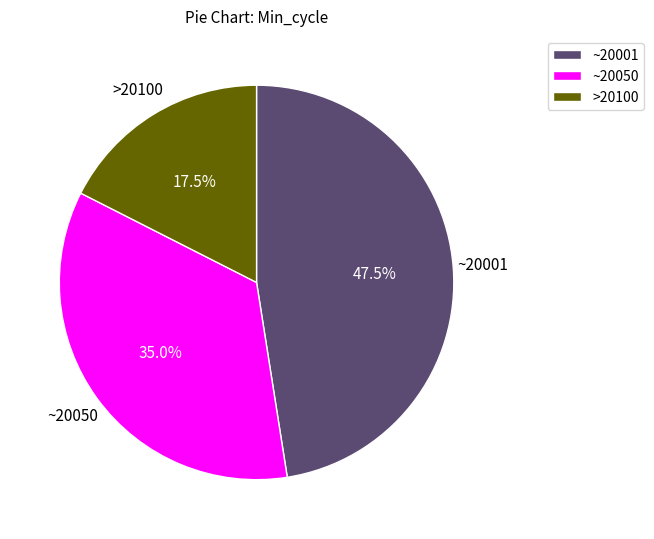

To the nearest percent, what is the average slice percentage?

33%